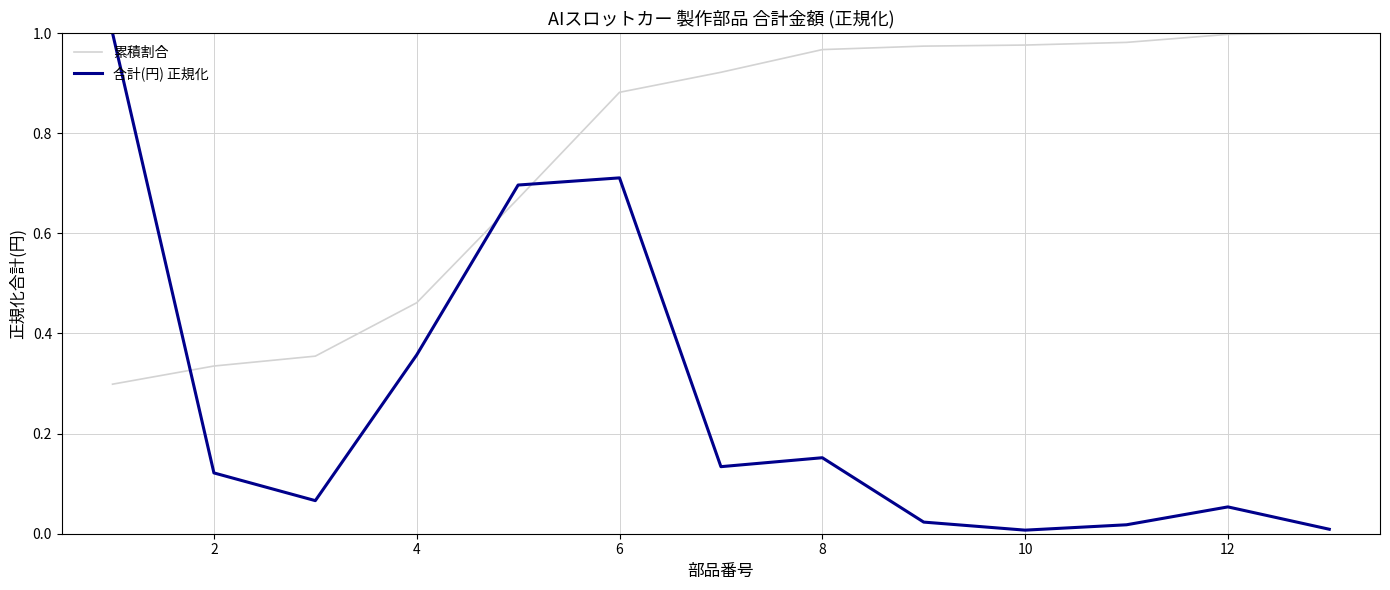

After their last crossing, which series has the higher values: 累積割合 or 合計(円) 正規化?

累積割合